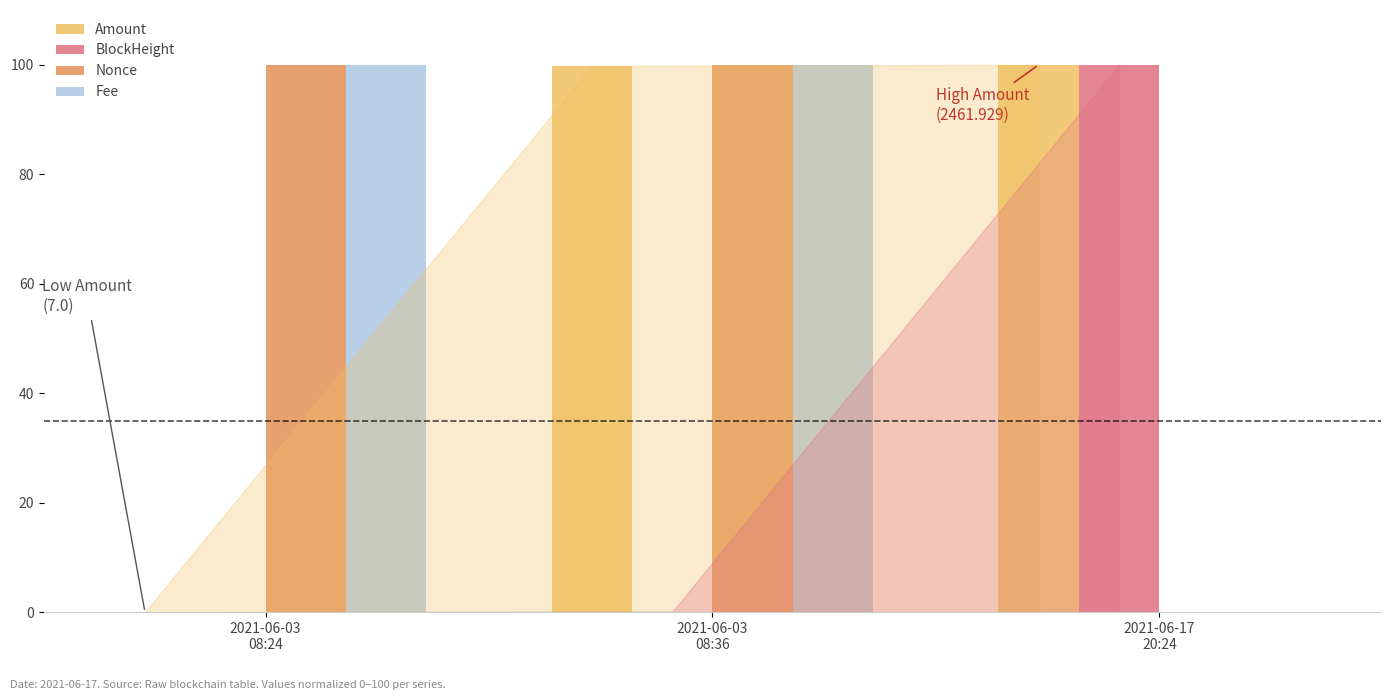

What is the average value of the Nonce series?

66.6